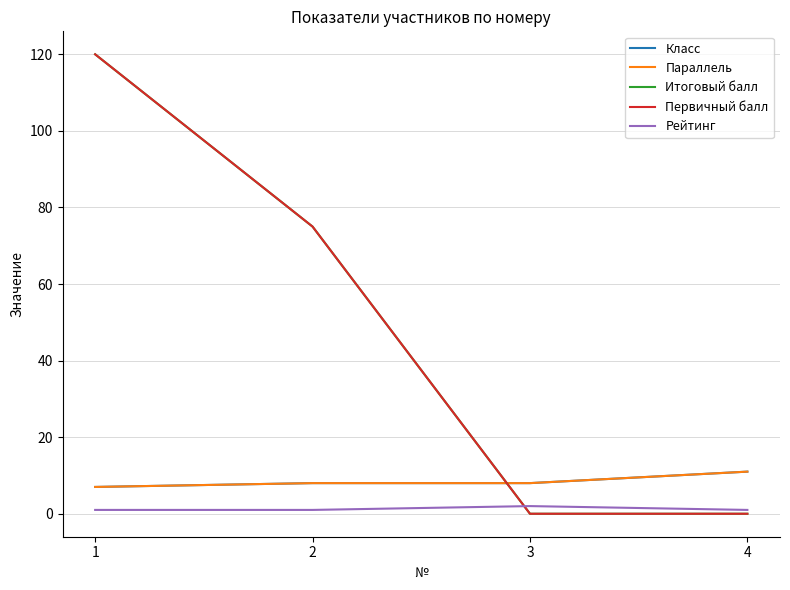

The value of Рейтинг at 4 is 1. True or false?

True